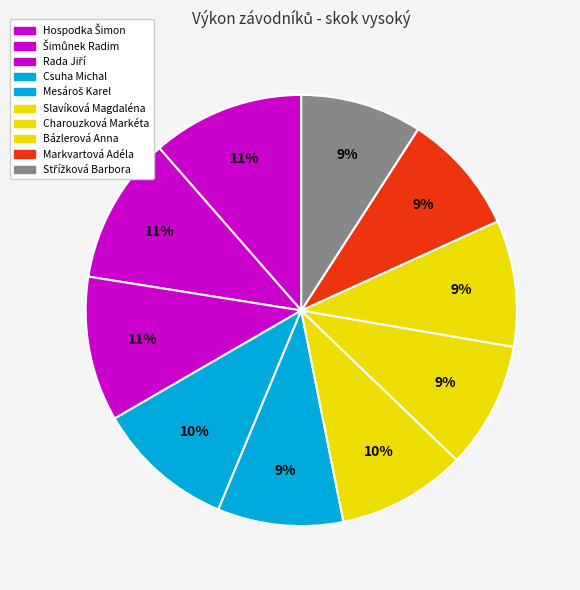

The Hospodka Šimon slice represents 20% of the pie. True or false?

False